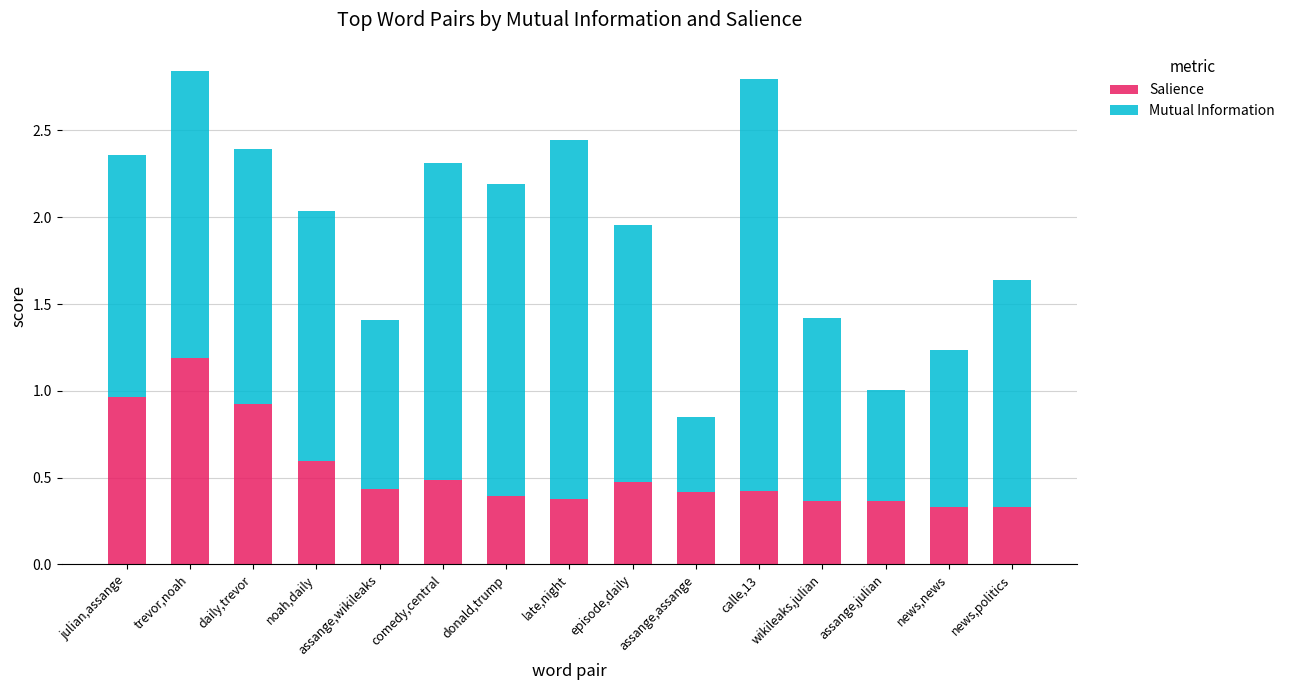

What is the value of the Salience bar at the 2nd from the left?

1.2